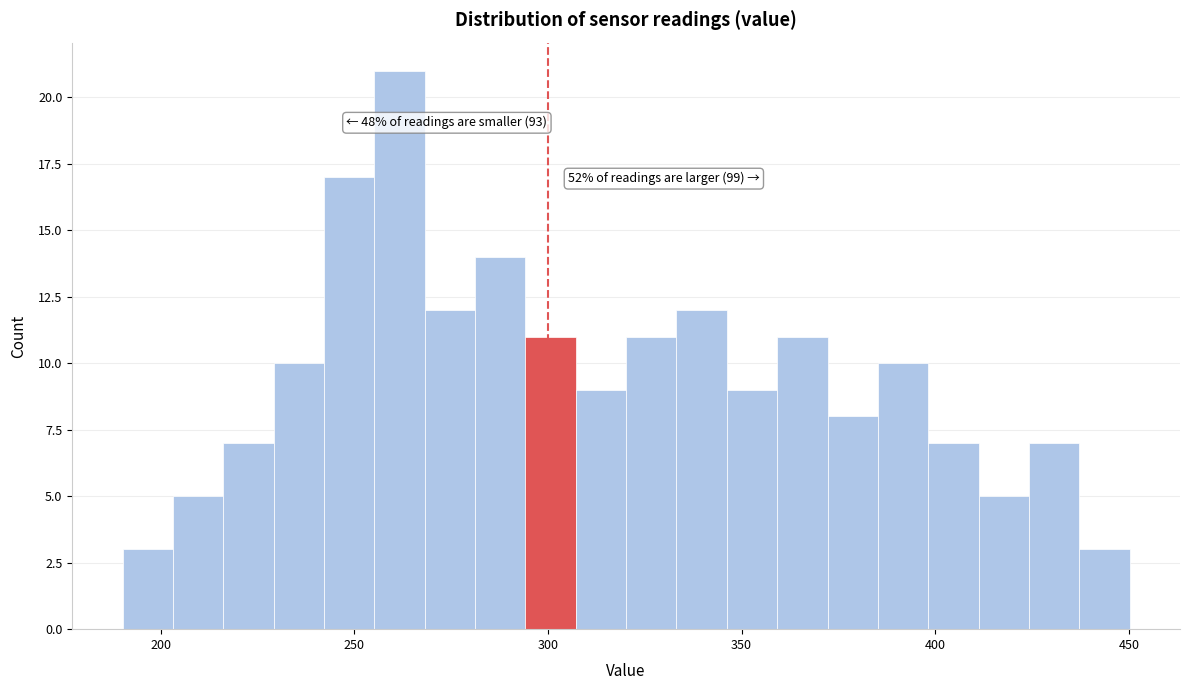

Around what value on the x-axis is the tallest bar? Give the approximate position of its centre, as read against the axis.

260